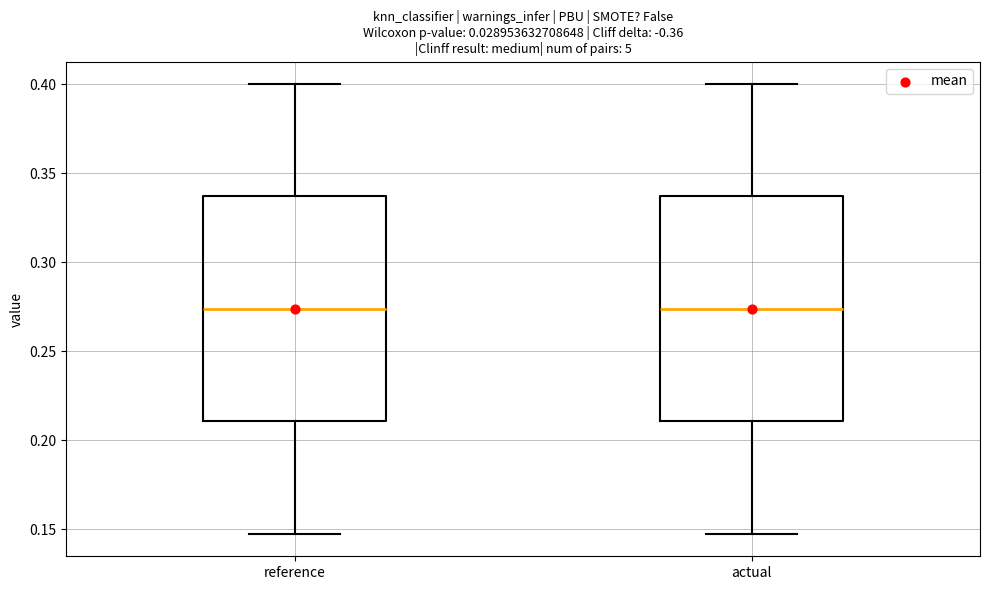

Where does the lower whisker of the box for actual end on the y-axis? The values are not printed on the chart, so give them approximately, as read against the axis.

0.150